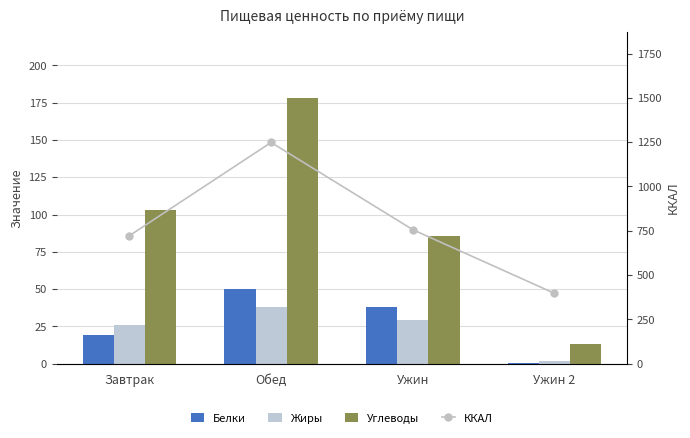

How many groups of bars are there?

4